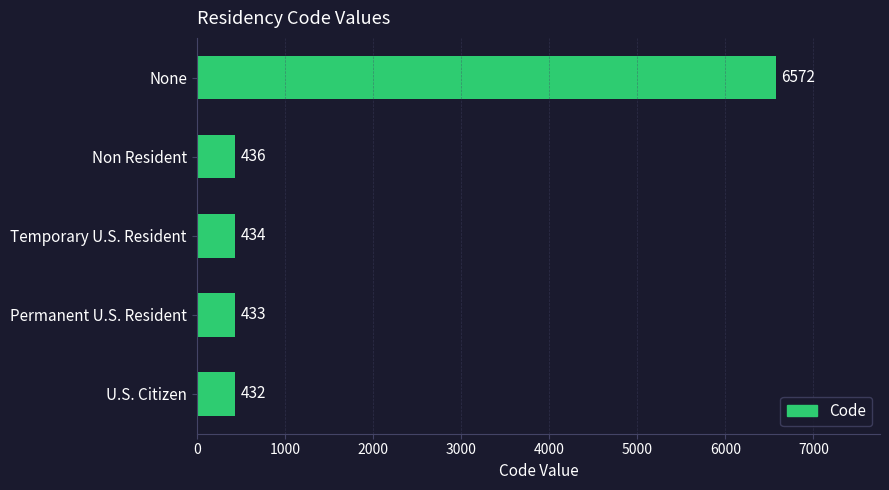

What is the maximum value shown in the chart?

6572